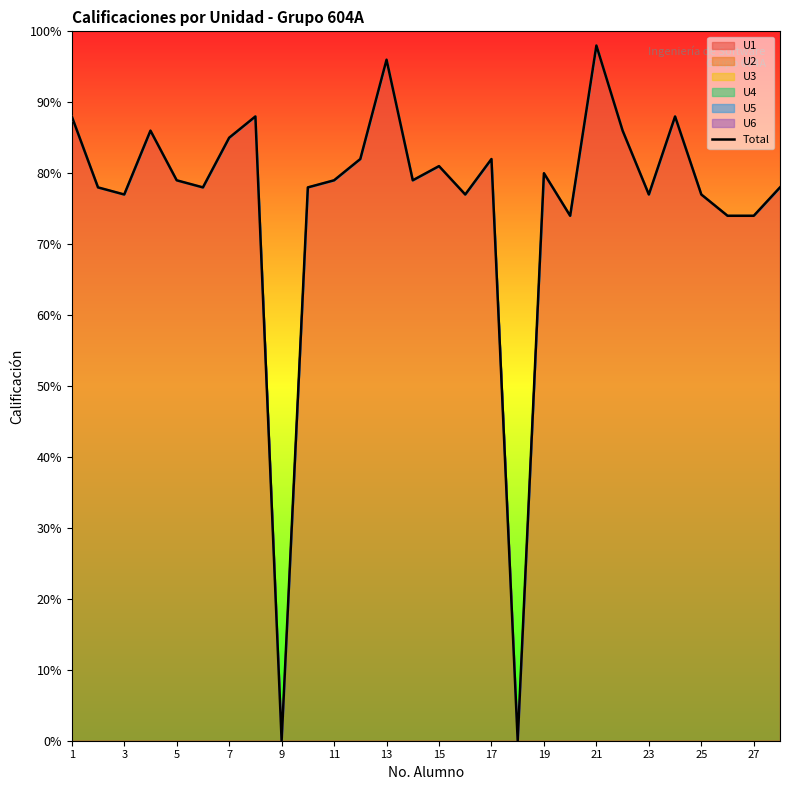

True or false: the data has more than 0 interior local peaks.

True